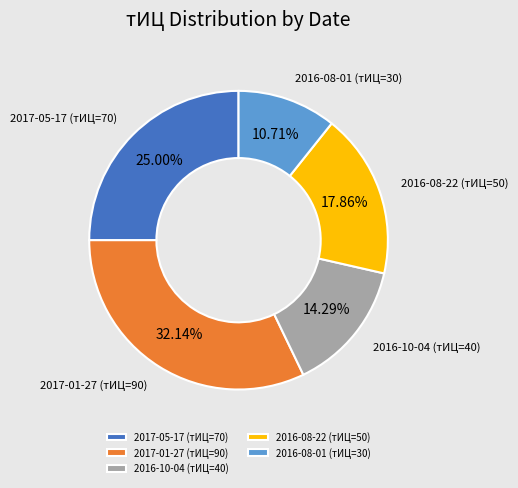

Which category has the smallest portion of the pie?

2016-08-01 (тИЦ=30)